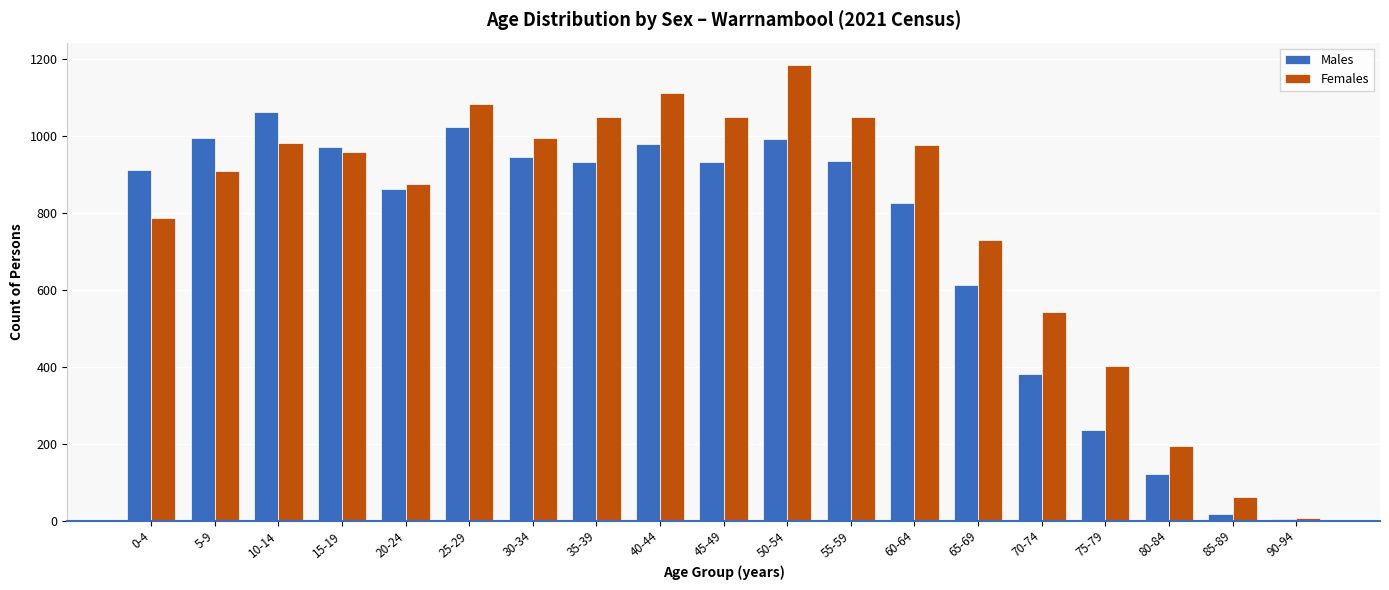

Which series has the largest total across all categories?

Females